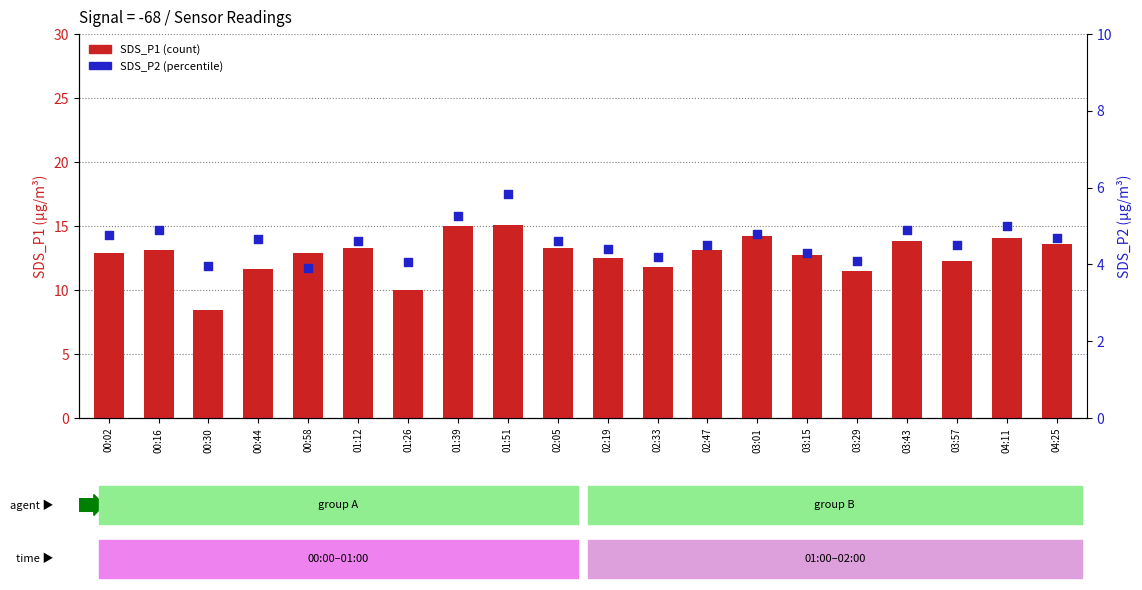

Which series has the widest spread of Y values?

SDS_P1